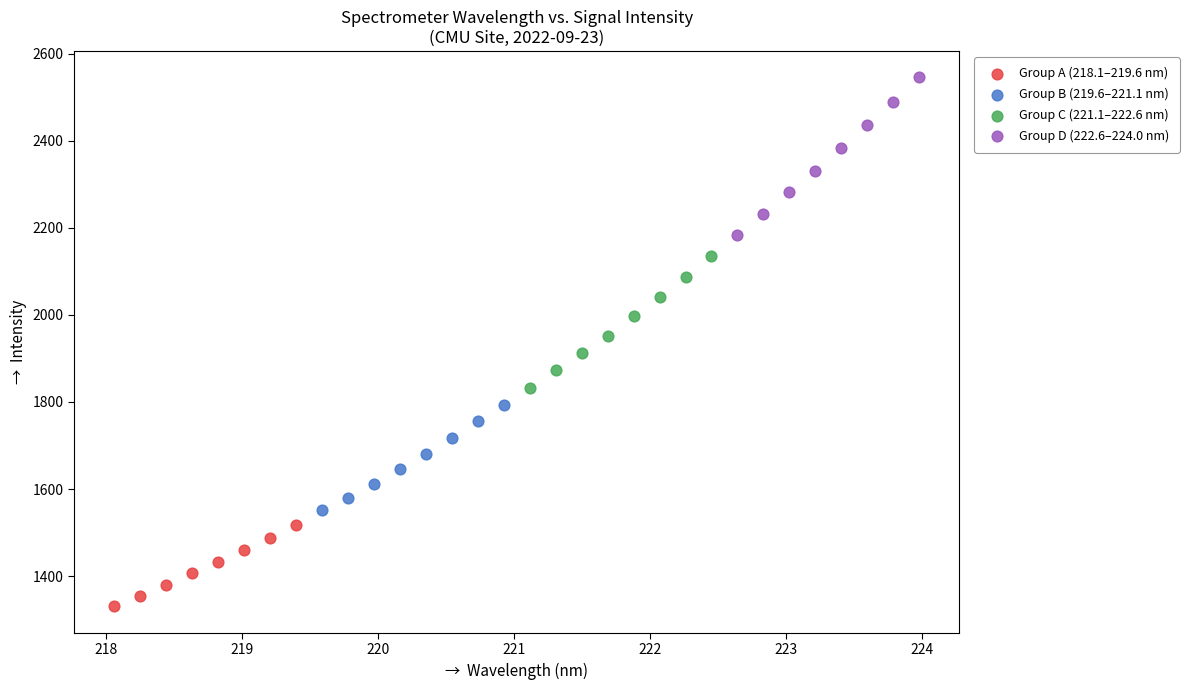

What are all the series names shown in the legend?

Group A (218.1–219.6 nm), Group B (219.6–221.1 nm), Group C (221.1–222.6 nm), Group D (222.6–224.0 nm)